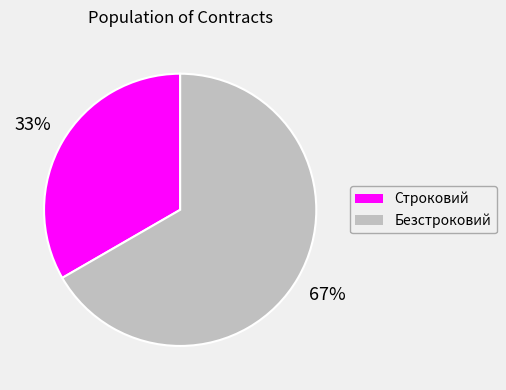

True or false: Безстроковий accounts for 80% of the total.

False